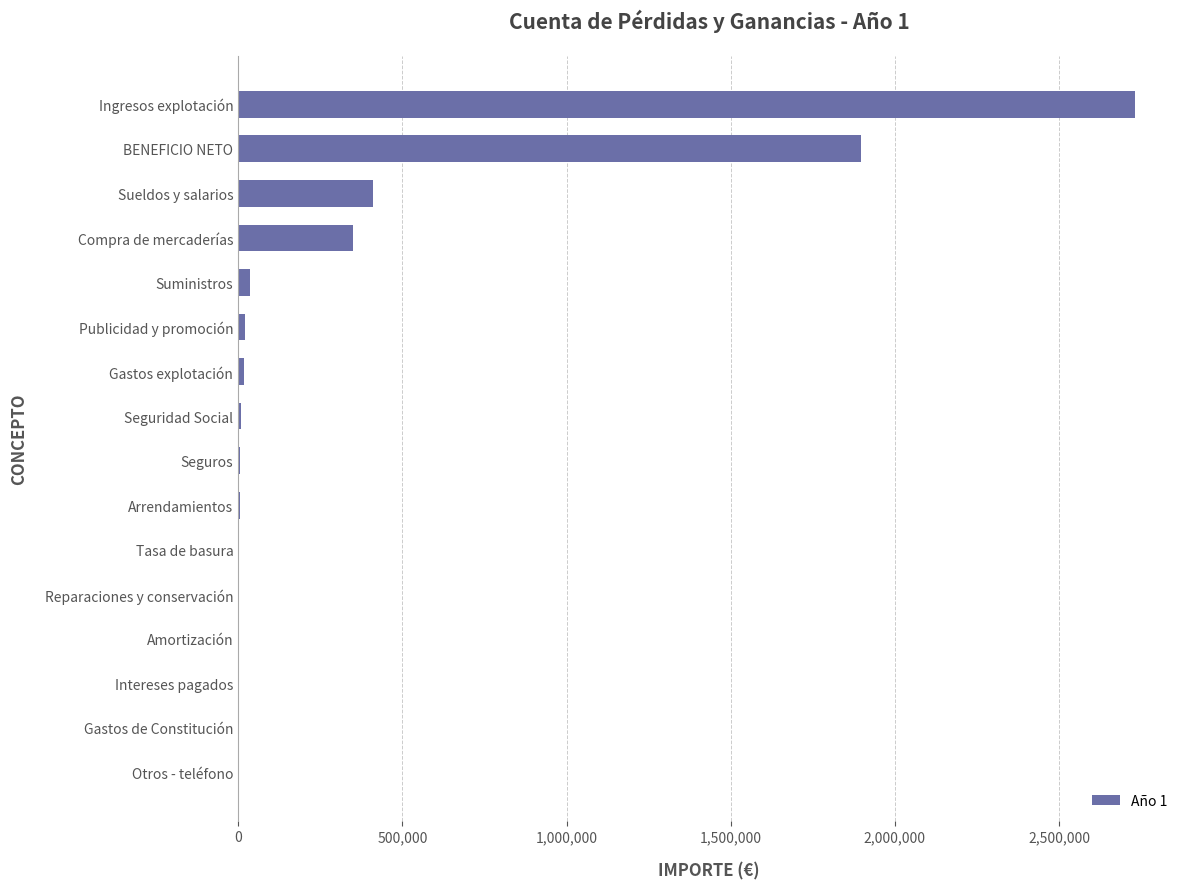

The chart shows a value of 350544.8 at Compra de mercaderías. True or false?

True